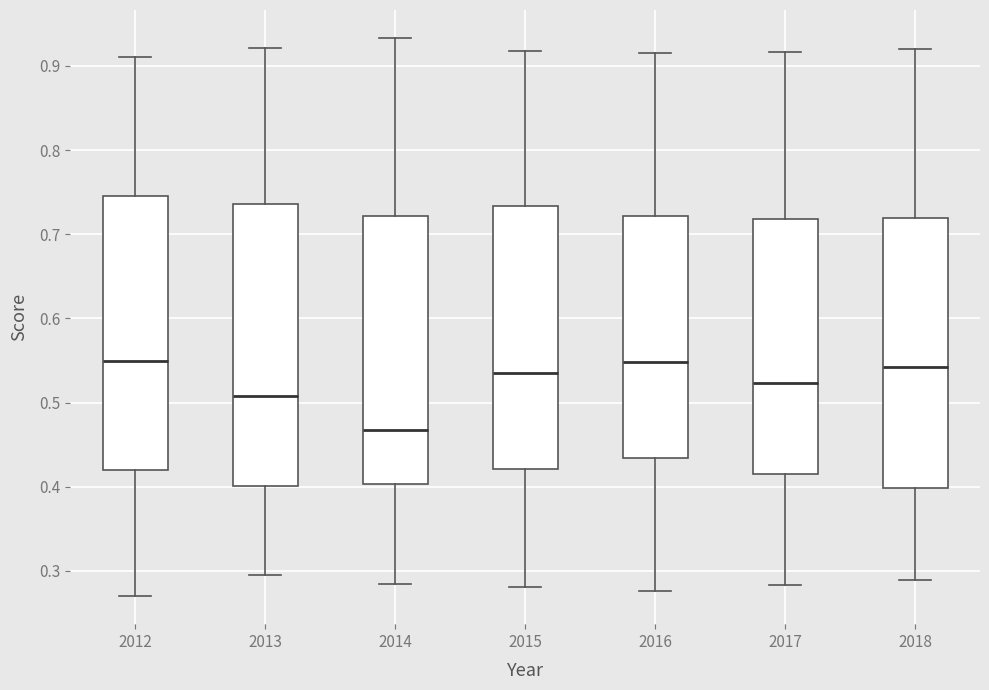

Reading left to right, transcribe this box plot: for each box, give where its median line is, the range the box spans, and where its two whiskers end, as read against the y-axis. The values are not printed on the chart, so give them approximately, as read against the axis.

2012: median 0.55, box 0.42 to 0.75, whiskers 0.27 to 0.91
2013: median 0.51, box 0.40 to 0.74, whiskers 0.30 to 0.92
2014: median 0.47, box 0.40 to 0.72, whiskers 0.28 to 0.93
2015: median 0.54, box 0.42 to 0.73, whiskers 0.28 to 0.92
2016: median 0.55, box 0.43 to 0.72, whiskers 0.28 to 0.92
2017: median 0.52, box 0.41 to 0.72, whiskers 0.28 to 0.92
2018: median 0.54, box 0.40 to 0.72, whiskers 0.29 to 0.92